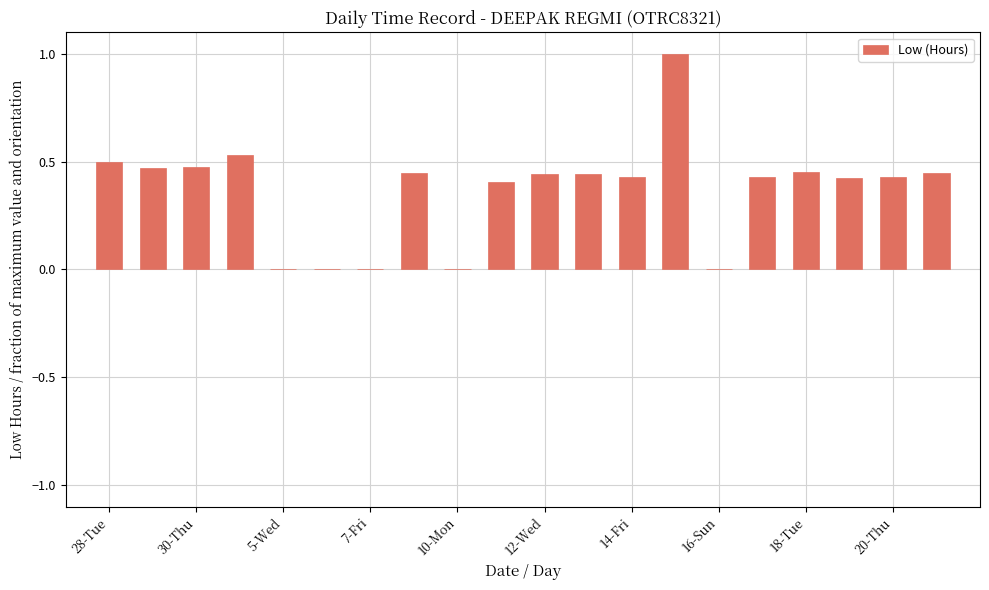

What is the maximum value shown in the chart?

1.0